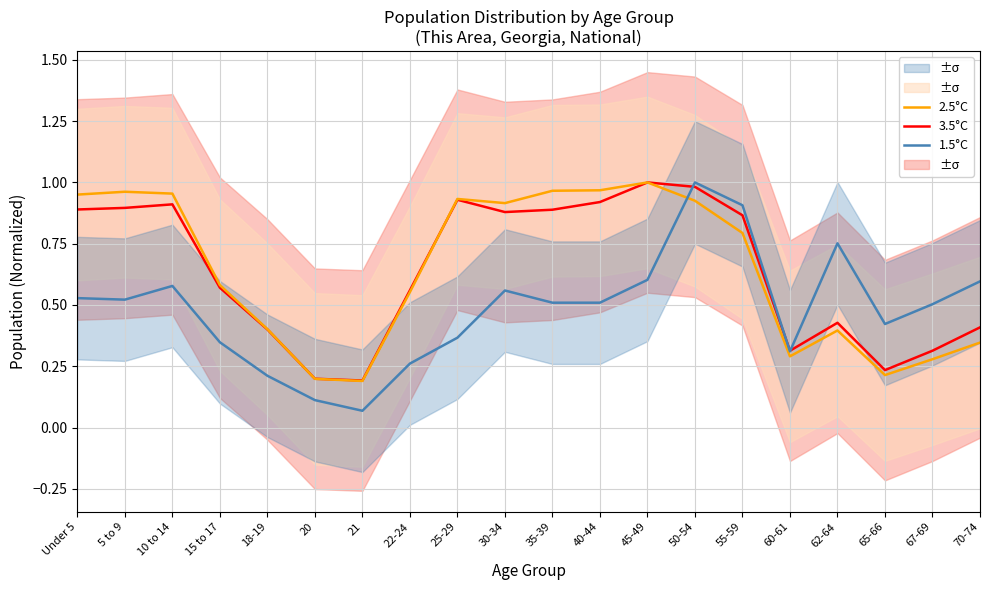

Is this an area chart (filled region under the line)?

No